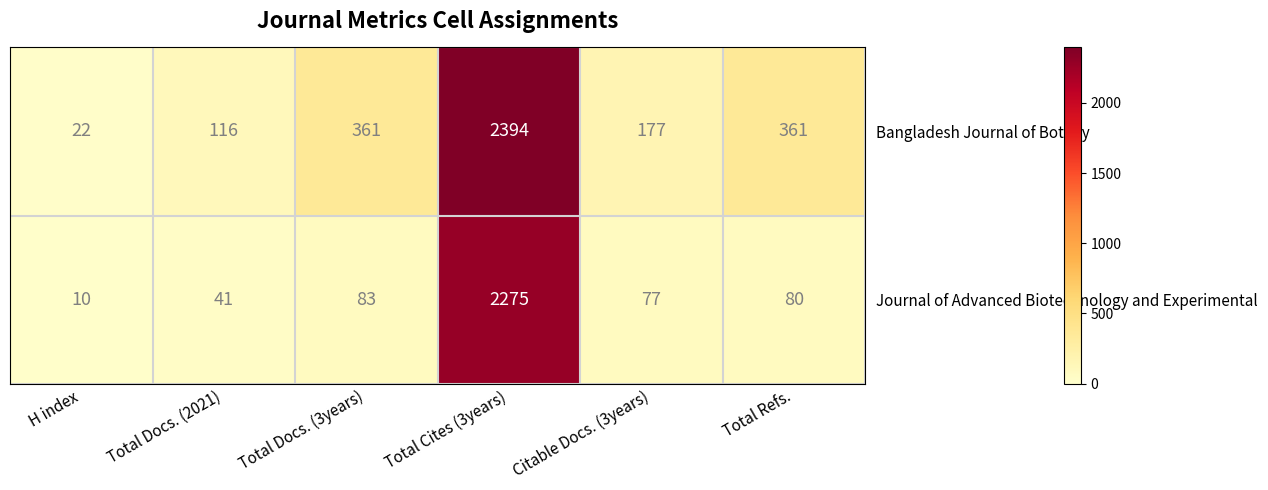

How many distinct data groups are displayed?

2